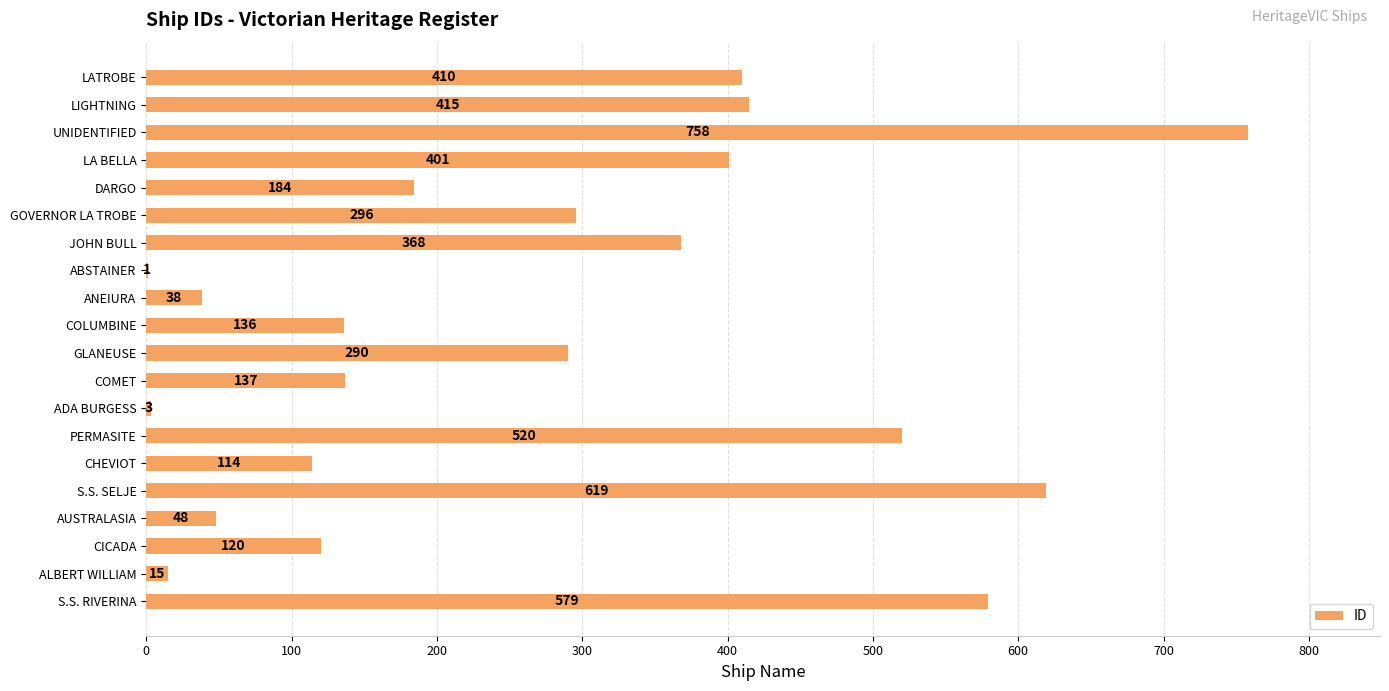

Approximately how many times larger is the value at S.S. RIVERINA compared to COMET?

4.2